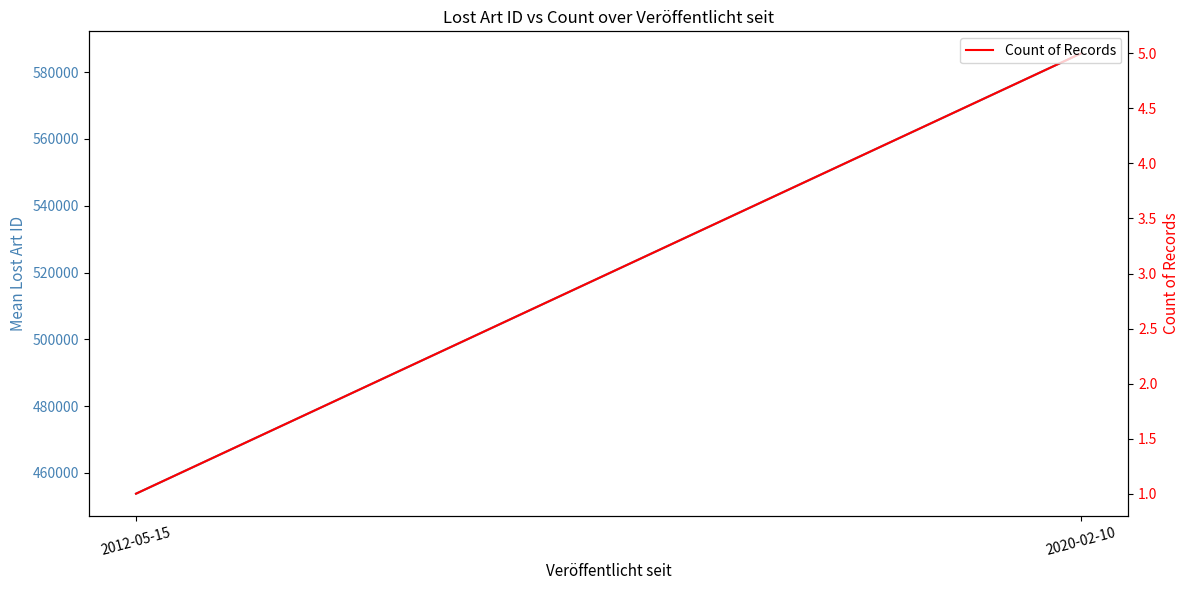

How many lines are shown in the chart?

2